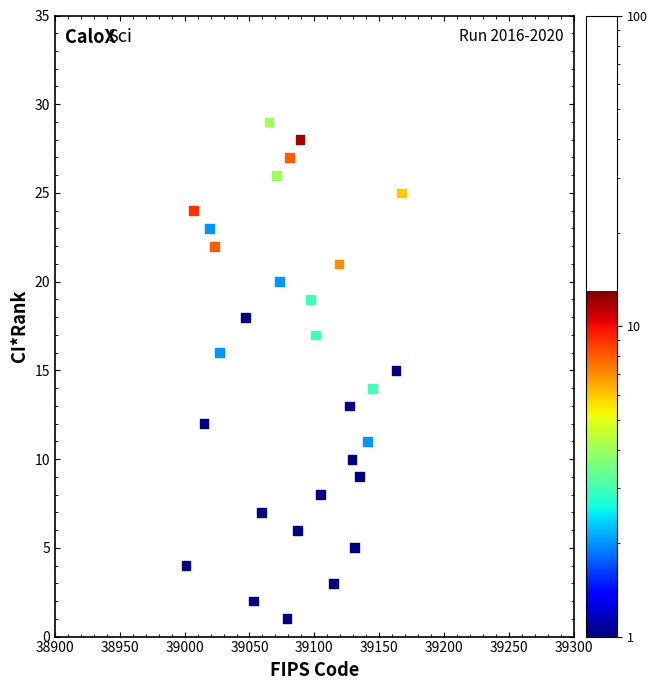

What is the range of X values (max minus min)?

166